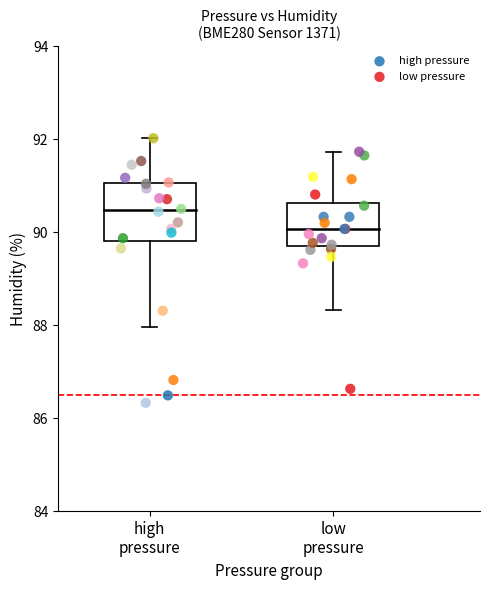

Which series has the largest Y range (max minus min)?

high pressure